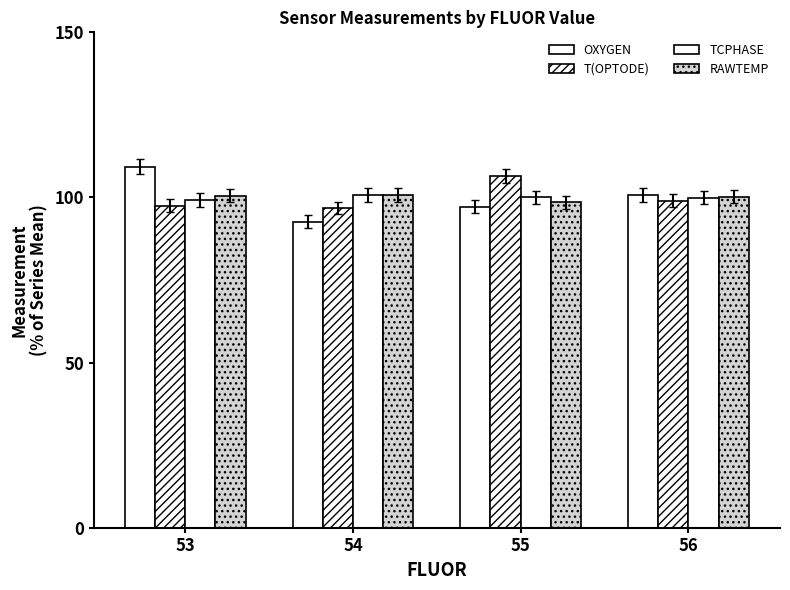

Reading right to left, extract all data points from this chart.

OXYGEN: 100.7	97.2	92.7	109.3
T(OPTODE): 99.0	106.6	96.8	97.5
TCPHASE: 99.9	100.1	100.7	99.2
RAWTEMP: 100.2	98.5	100.7	100.6